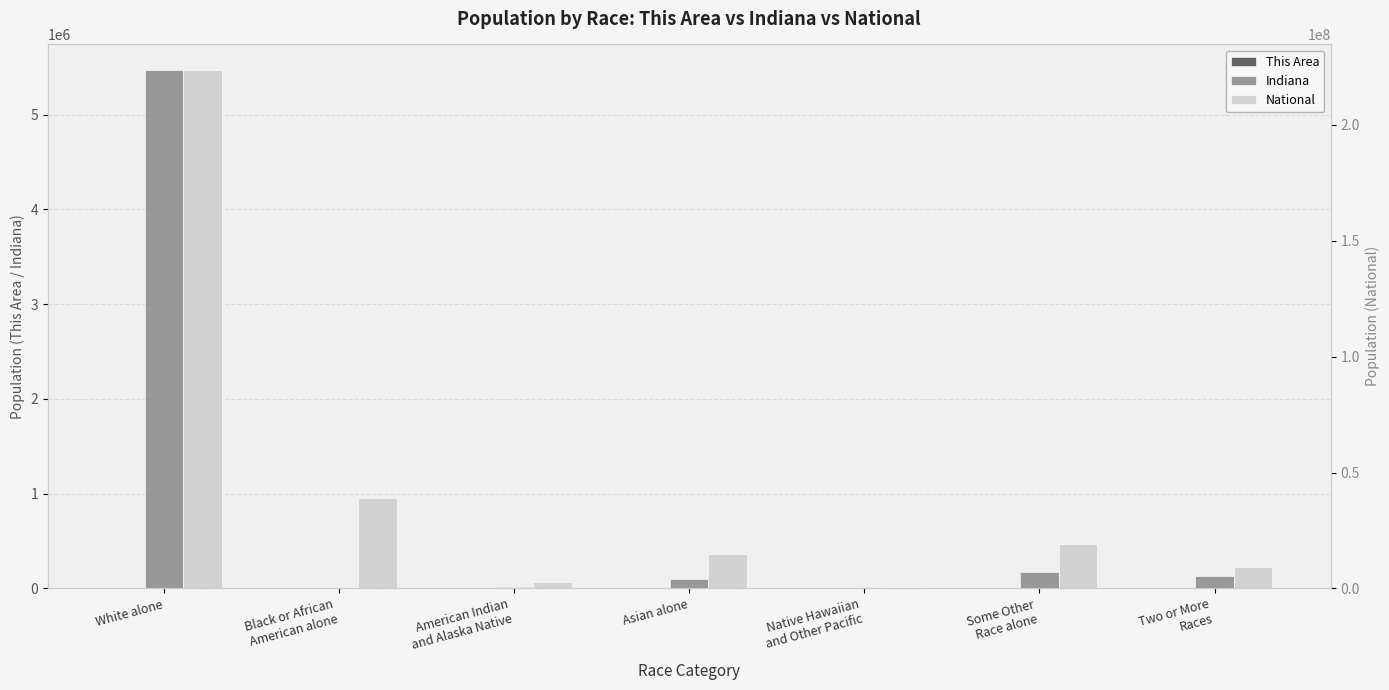

List the series in order of their peak value, lowest first.

This Area, Indiana, National